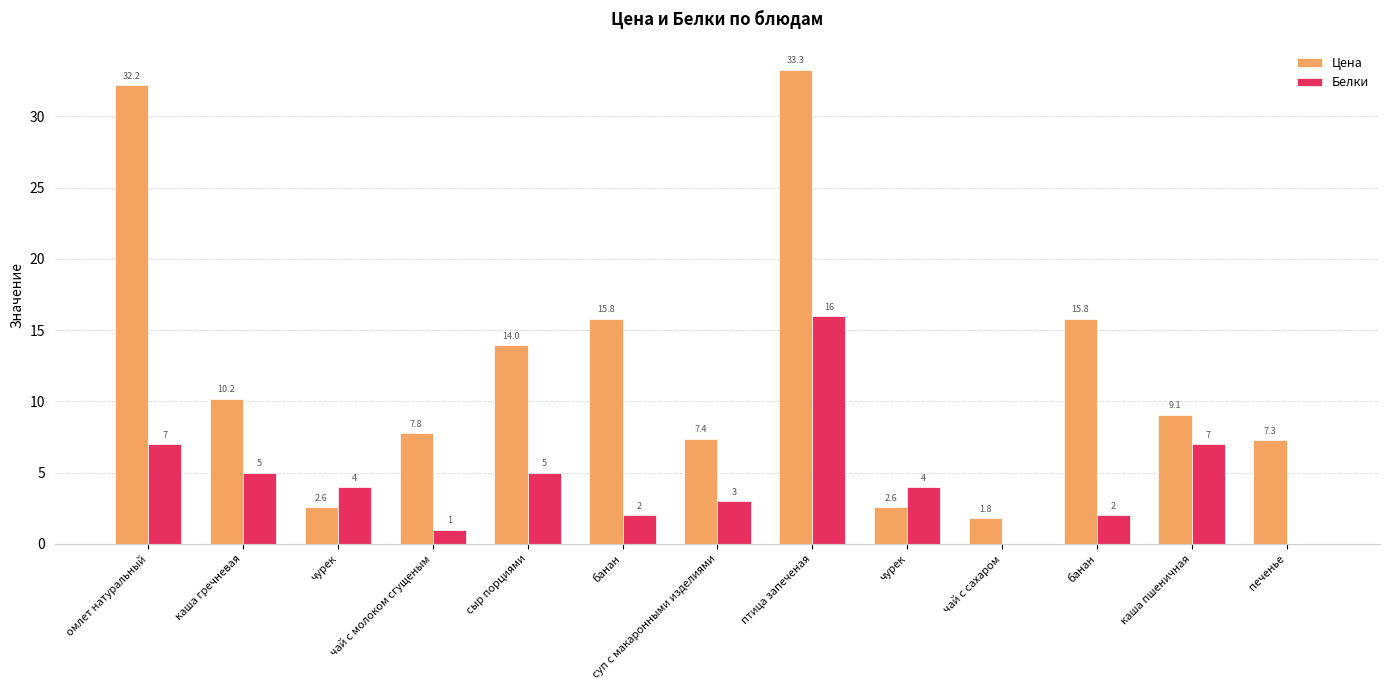

At which label does Цена first exceed 9?

омлет натуральный